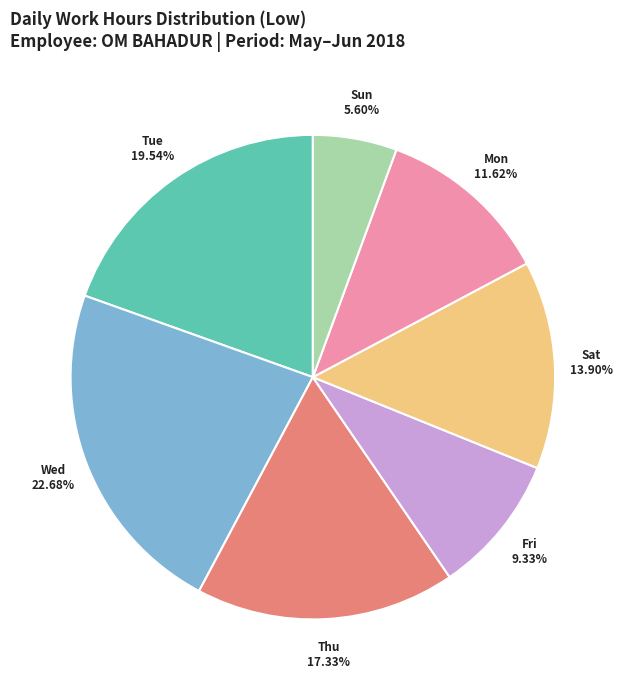

Which has a higher value, Sat or Sun?

Sat